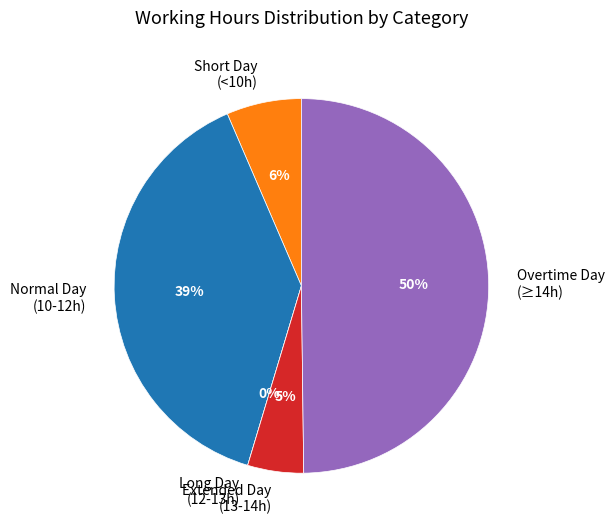

Is Day 9 the majority of the pie?

No